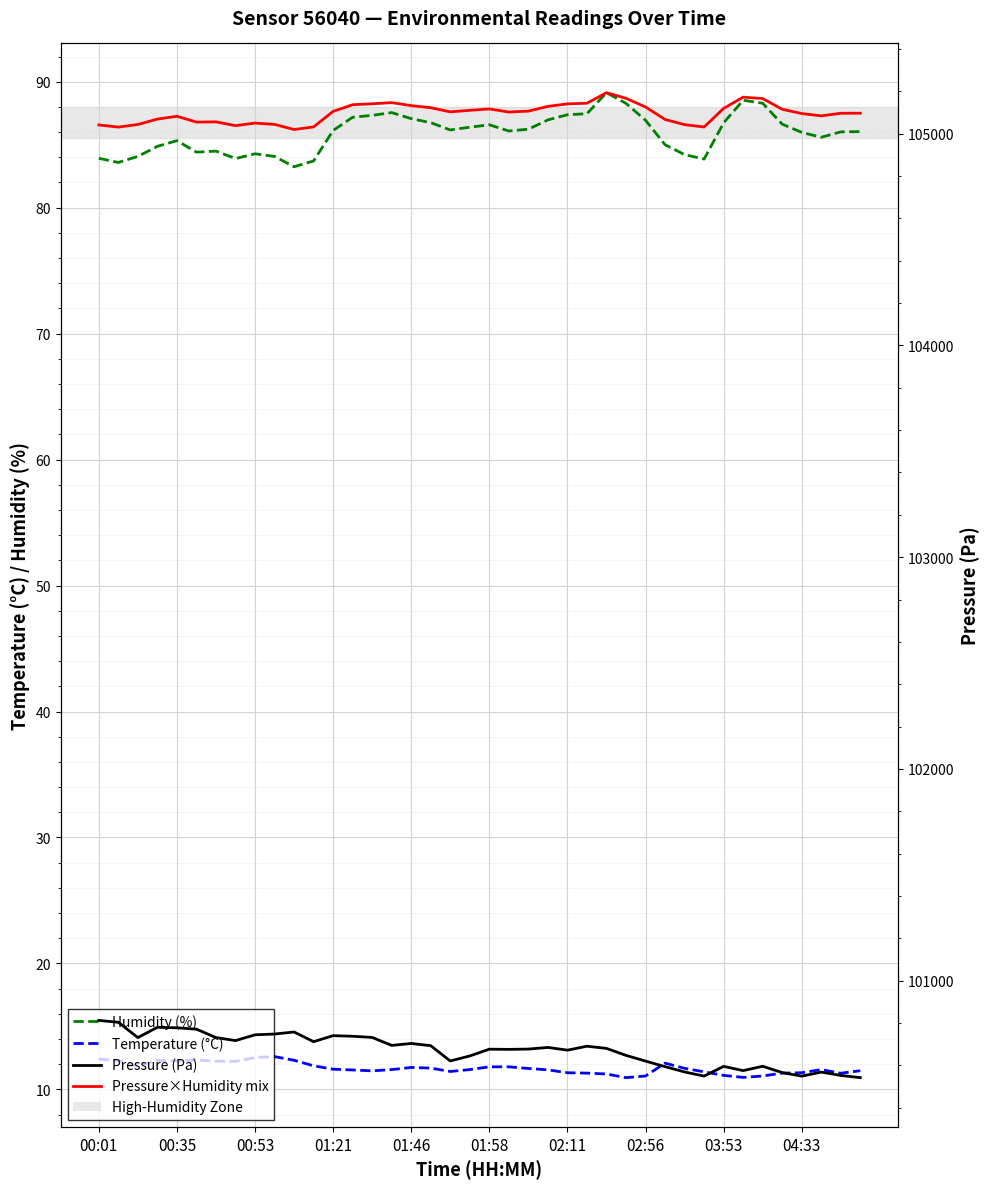

True or false: Pressure (Pa) and Humidity (%) intersect in this chart.

False